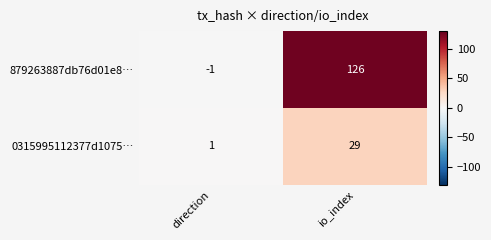

Reading left to right, what are all the values shown in this chart?

879263887db76d01e8…: direction=-1	io_index=126
0315995112377d1075…: direction=1	io_index=29